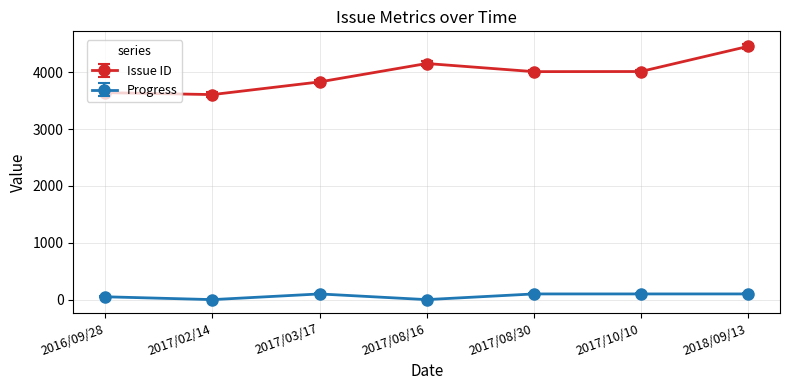

Is the value of Issue ID at 2017/08/30 greater than the value of Progress at 2017/10/10?

Yes